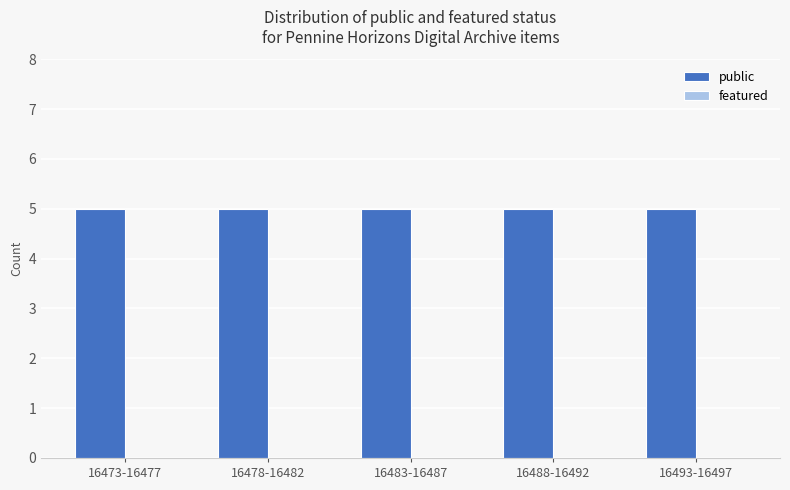

Between 16473-16477 and 16478-16482, which series saw the biggest shift?

public